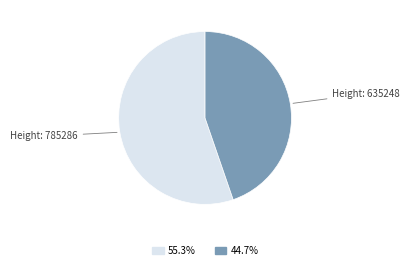

Which has a higher value, Height: 635248 or Height: 785286?

Height: 785286